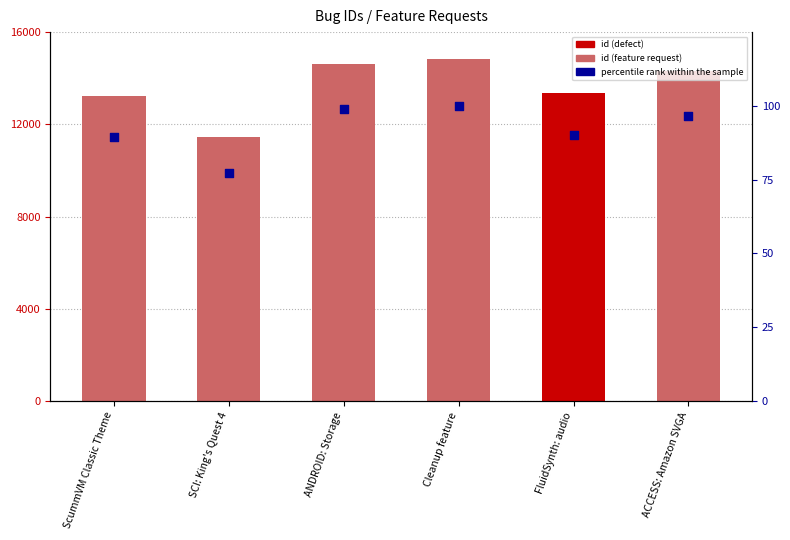

Is the value of id at Cleanup feature greater than the value of percentile rank within the sample at Cleanup feature?

Yes